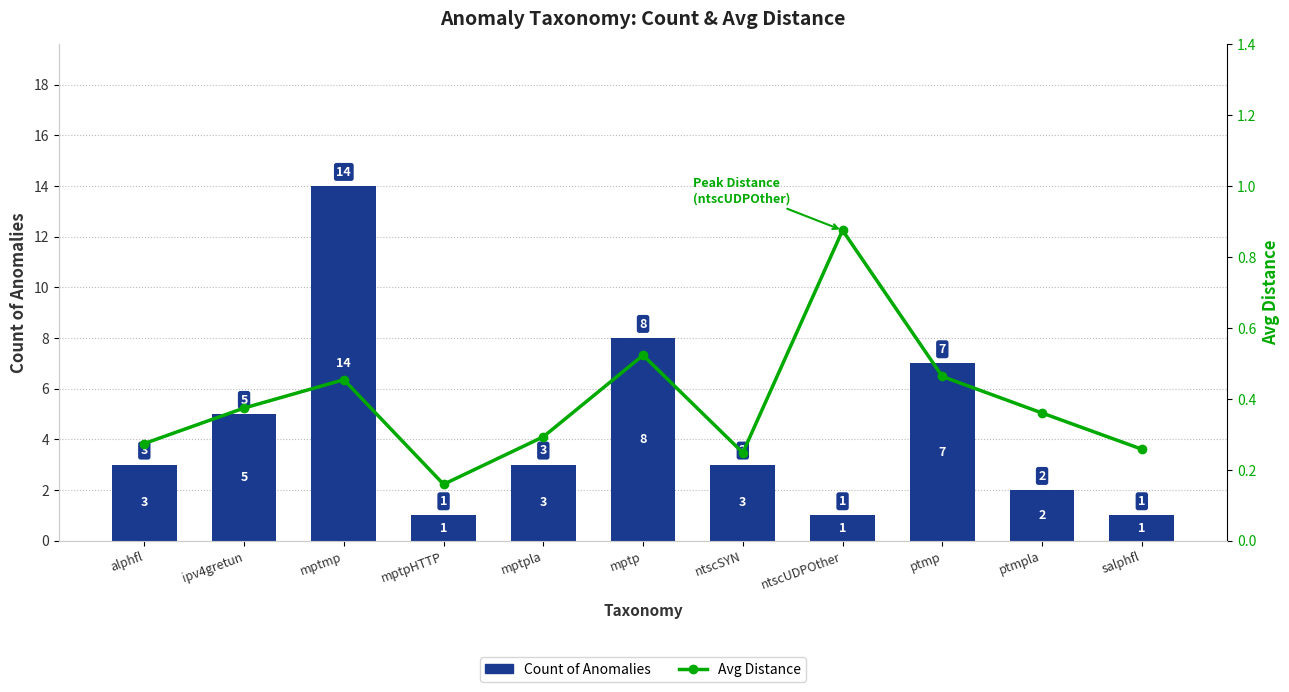

What value does the Count of Anomalies series have at ipv4gretun?

5.0